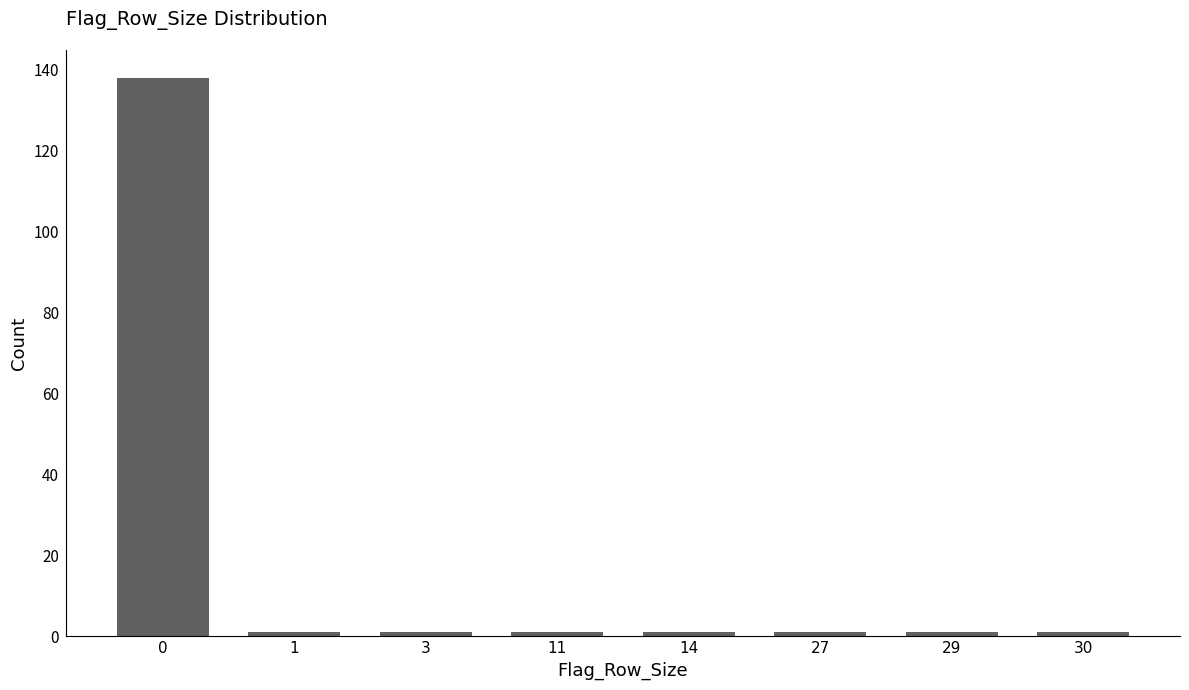

Reading left to right, transcribe all the data shown in this chart.

0=138	1=1	3=1	11=1	14=1	27=1	29=1	30=1